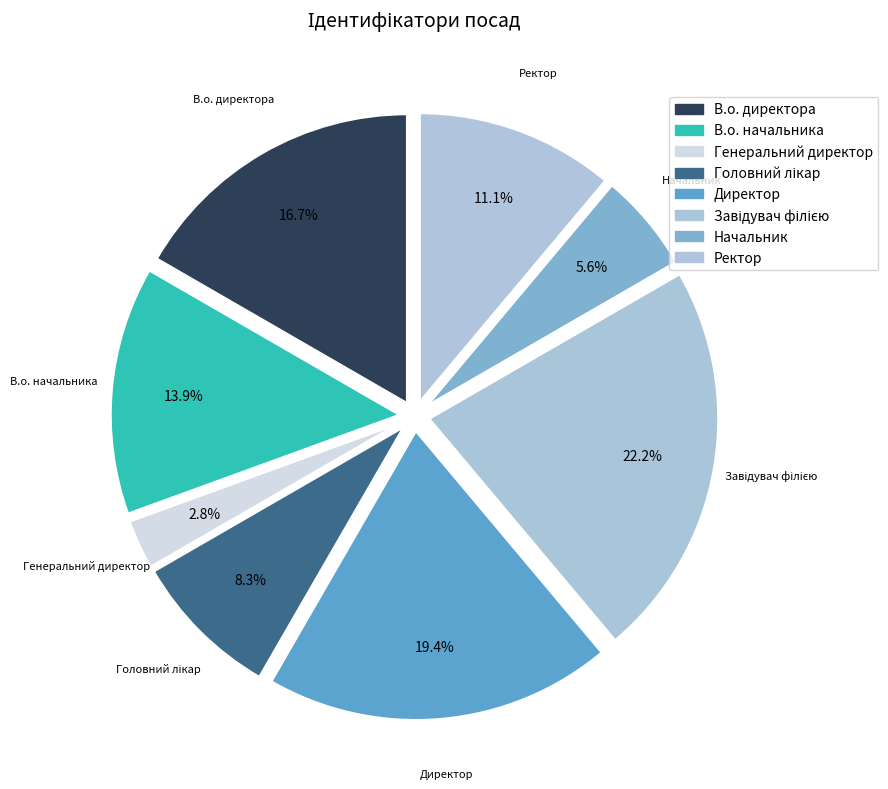

What percentage is NOT represented by Ректор?

88.9%